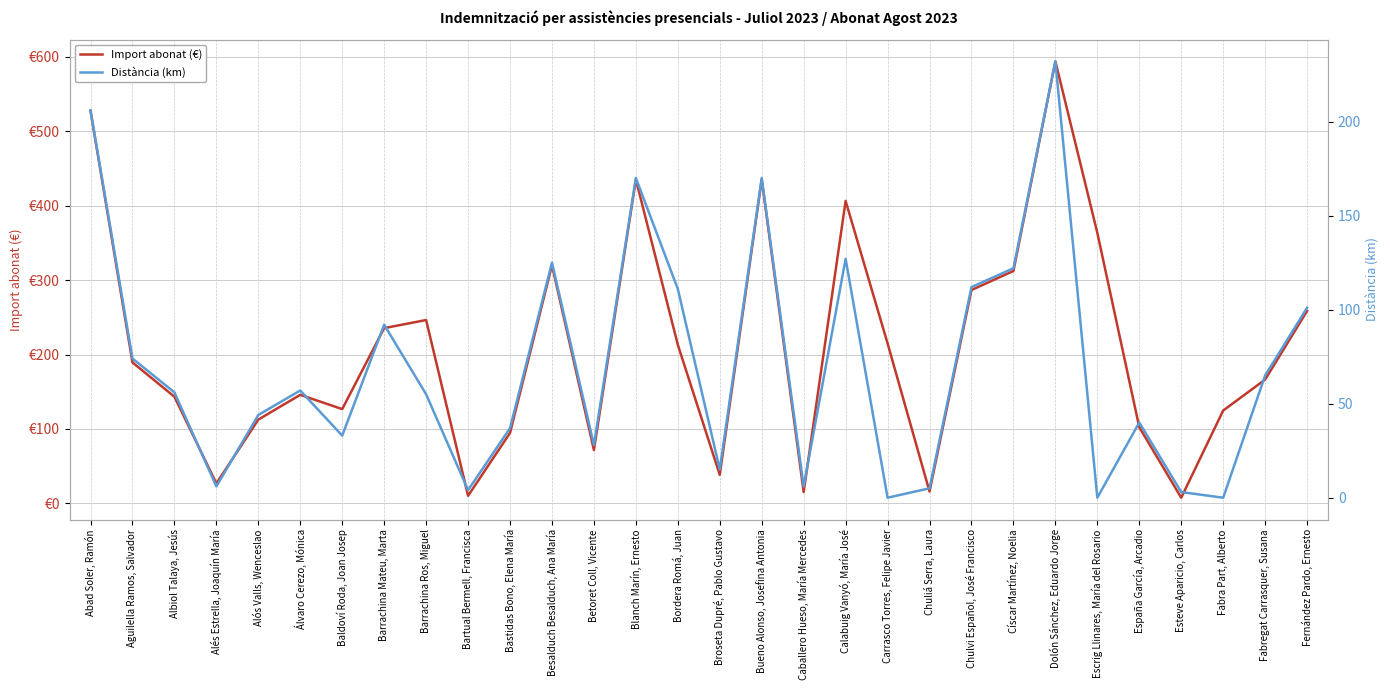

What is the approximate value of Distància (km) at Bastidas Bono, Elena María?

37.0